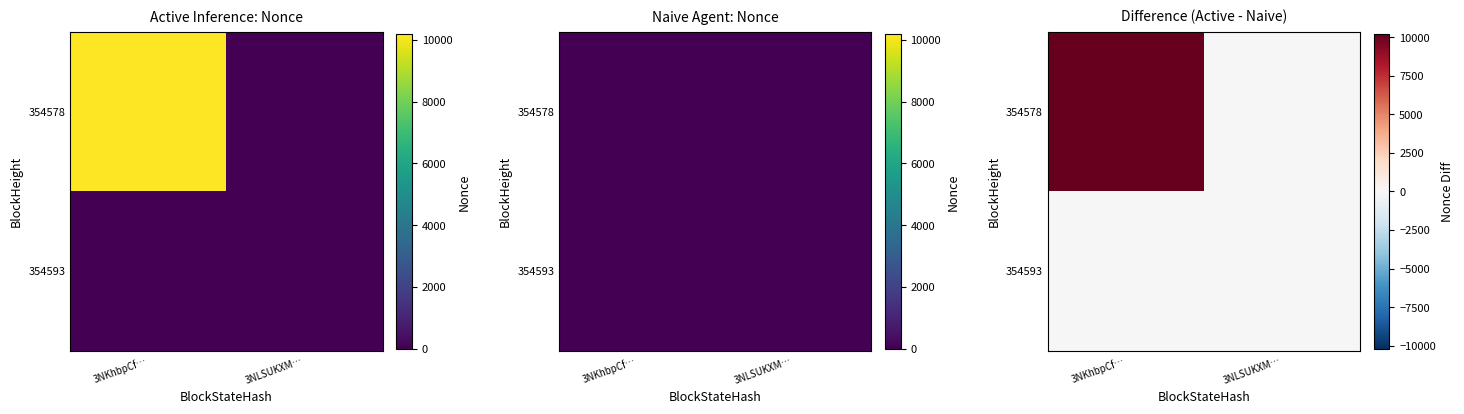

At which category is the sum across all series the highest?

3NKhbpCf…